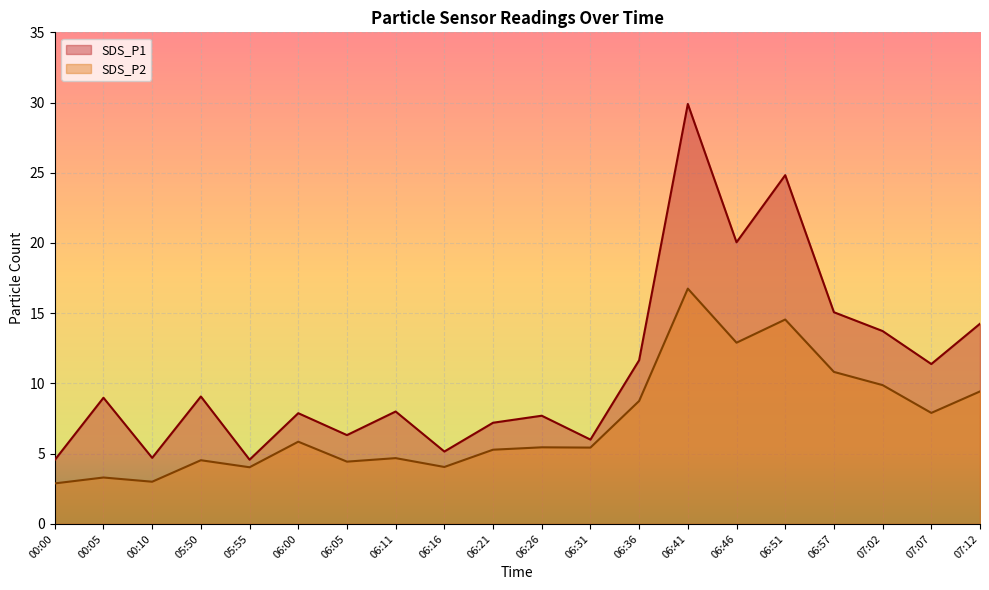

Which has a higher value, 06:00 or 06:31?

06:00